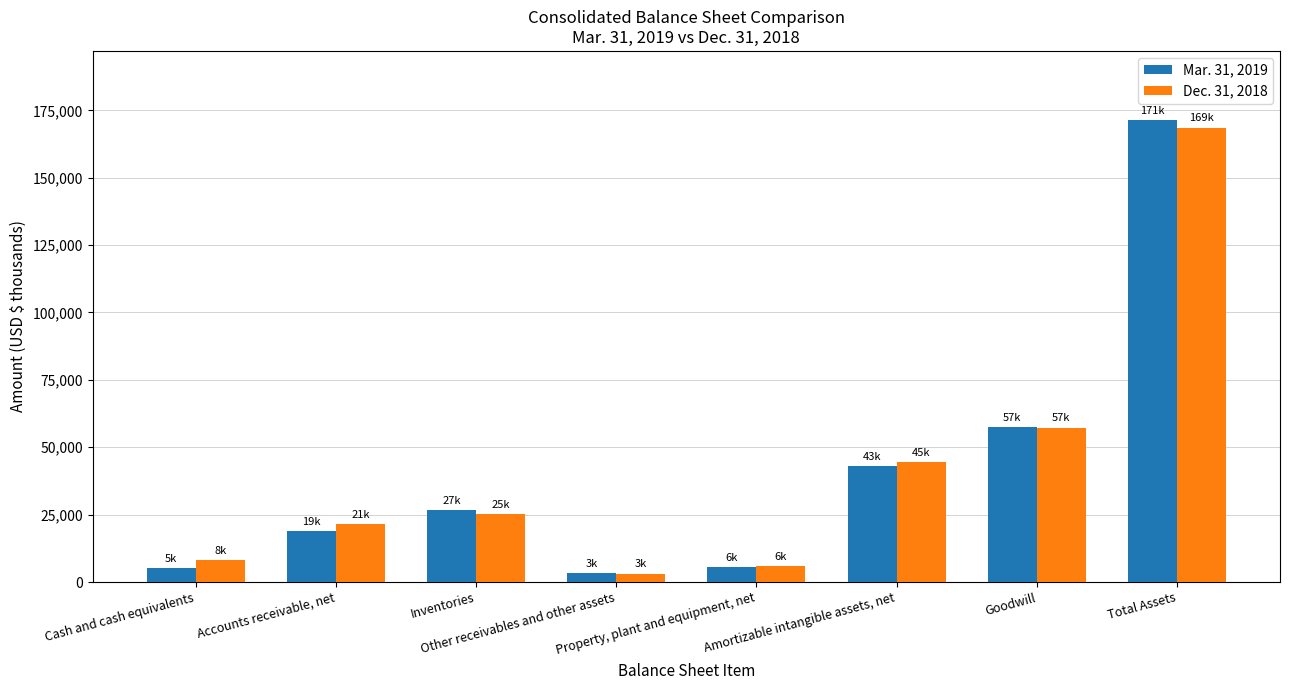

Which series has the largest range (max minus min)?

Mar. 31, 2019